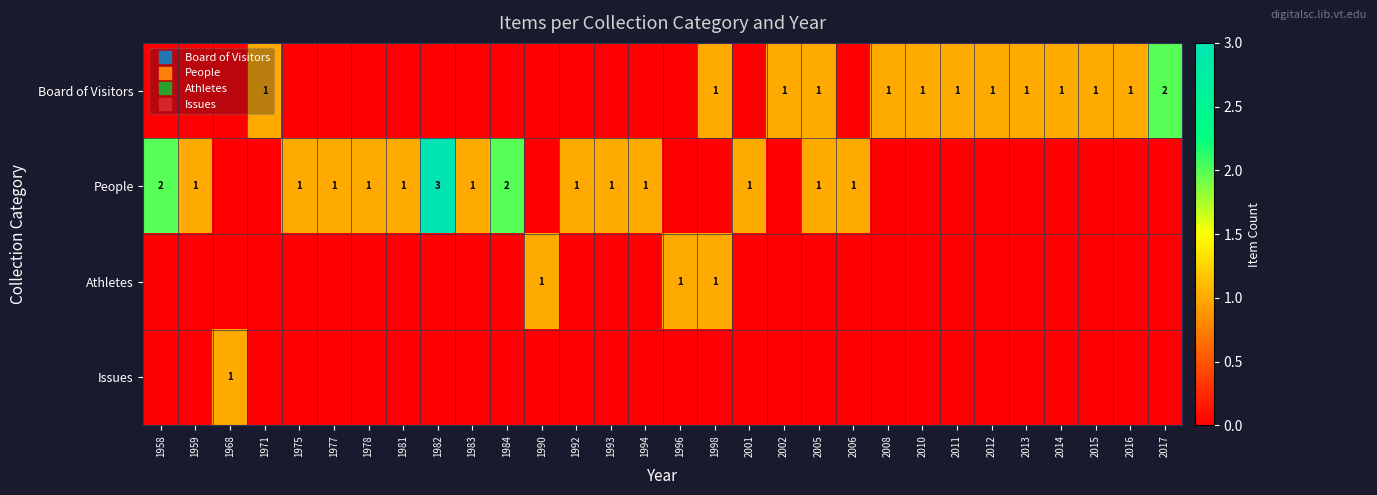

At which category does the chart reach its peak across all series?

1982